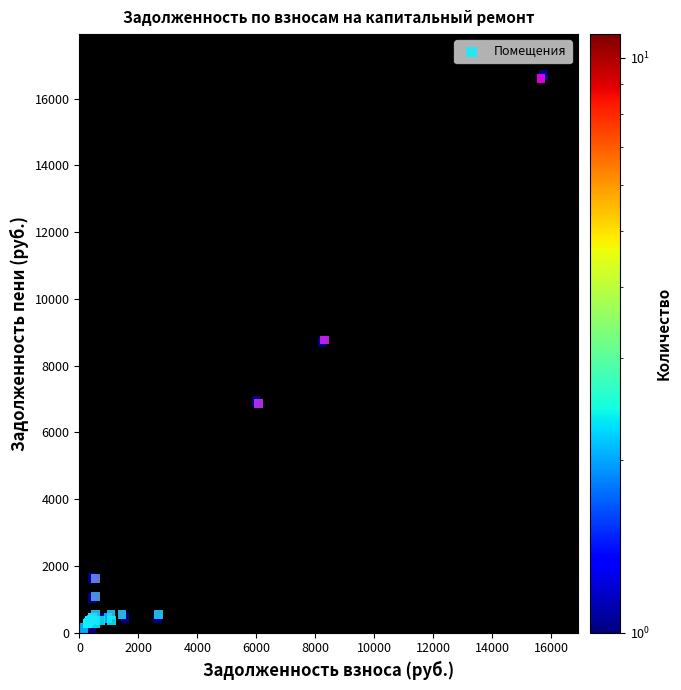

What Y value in the scatter plot is closest to 8434?

8764.8